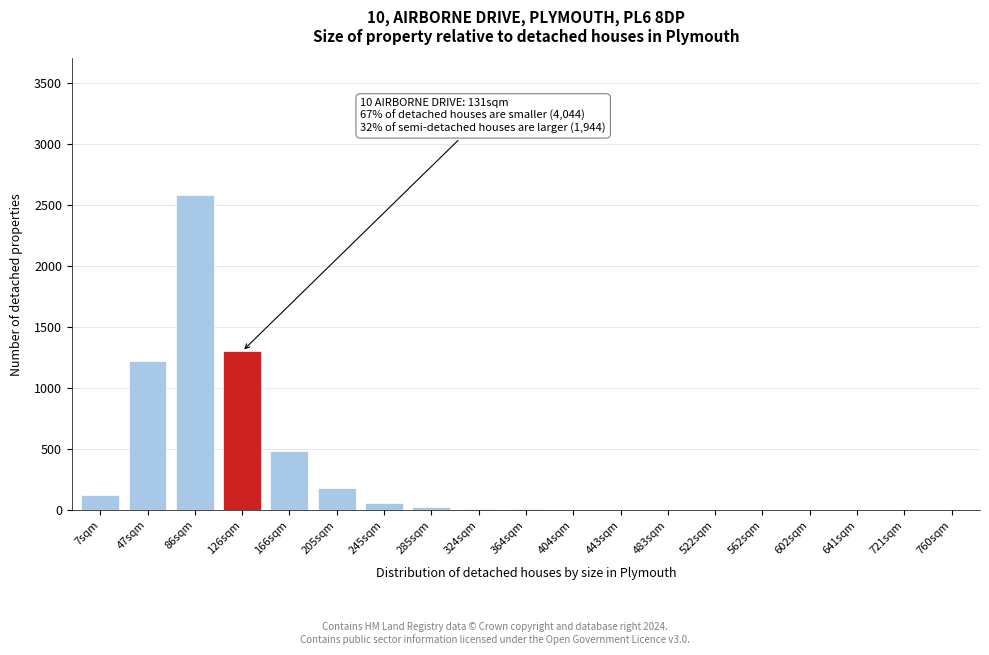

The chart shows a value of -975 at 602sqm. True or false?

False